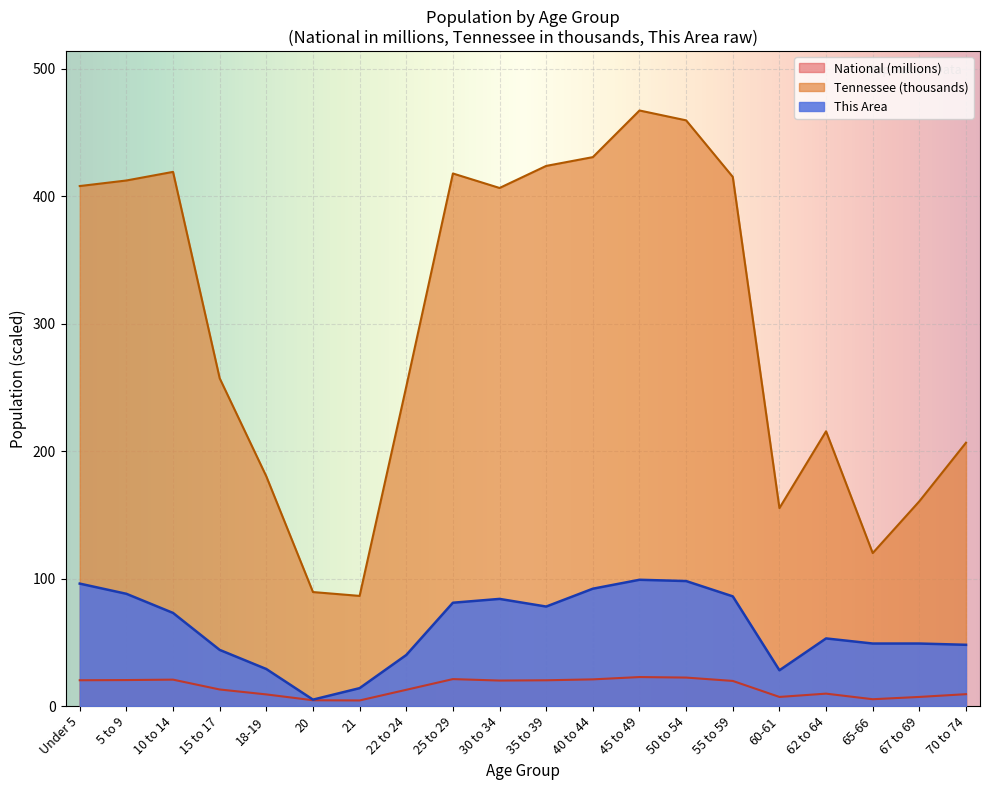

What is the total value across all series at 35 to 39?

521.8